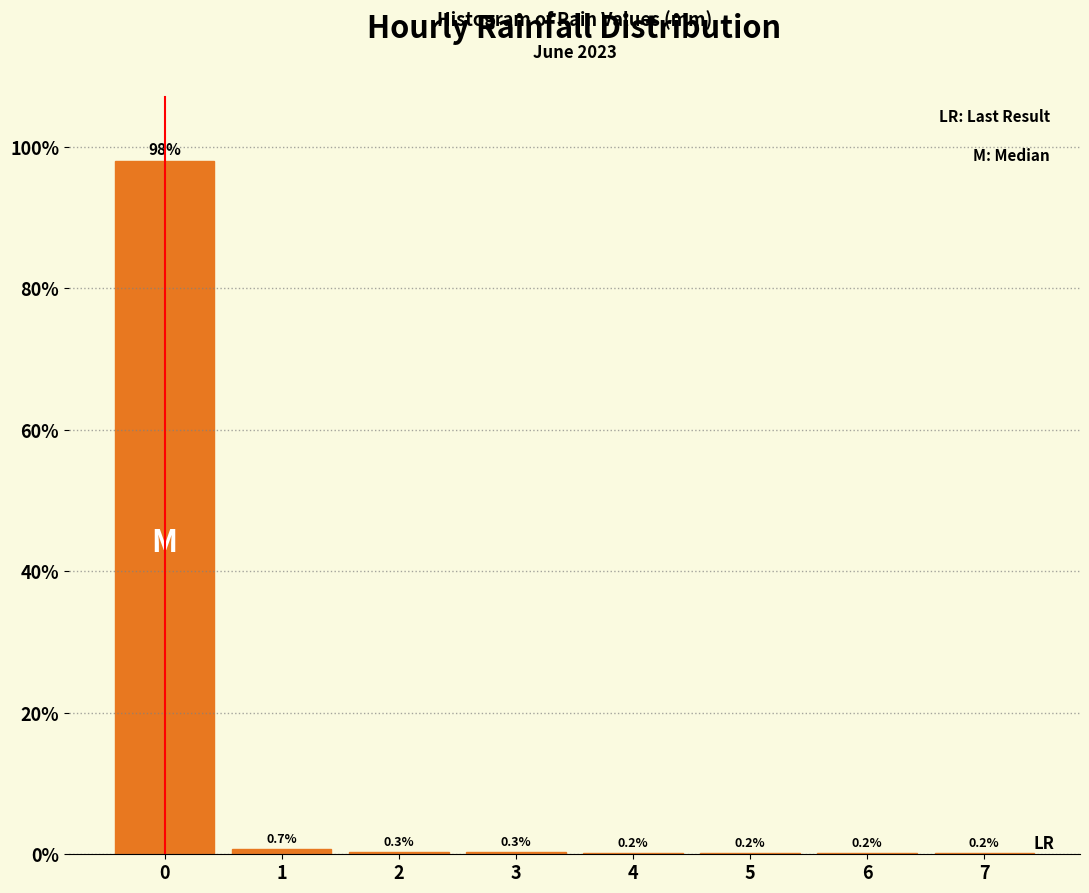

Reading left to right, list every bar in this chart as the range it spans on the x-axis followed by its height.

-0.5 to 0.5: 97.9
0.5 to 1.5: 0.7
1.5 to 2.5: 0.3
2.5 to 3.5: 0.3
3.5 to 4.5: 0.2
4.5 to 5.5: 0.2
5.5 to 6.5: 0.2
6.5 to 7.5: 0.2